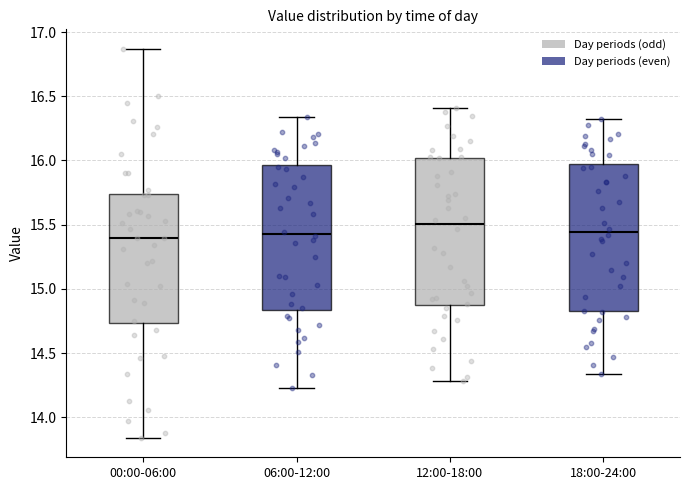

Where does the upper whisker of the box for 12:00-18:00 end on the y-axis? The values are not printed on the chart, so give them approximately, as read against the axis.

16.40